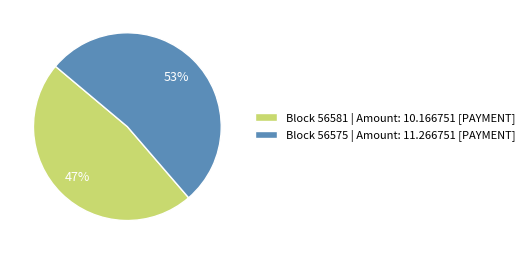

Which has a higher value, Block 56581 | Amount: 10.166751 [PAYMENT] or Block 56575 | Amount: 11.266751 [PAYMENT]?

Block 56575 | Amount: 11.266751 [PAYMENT]